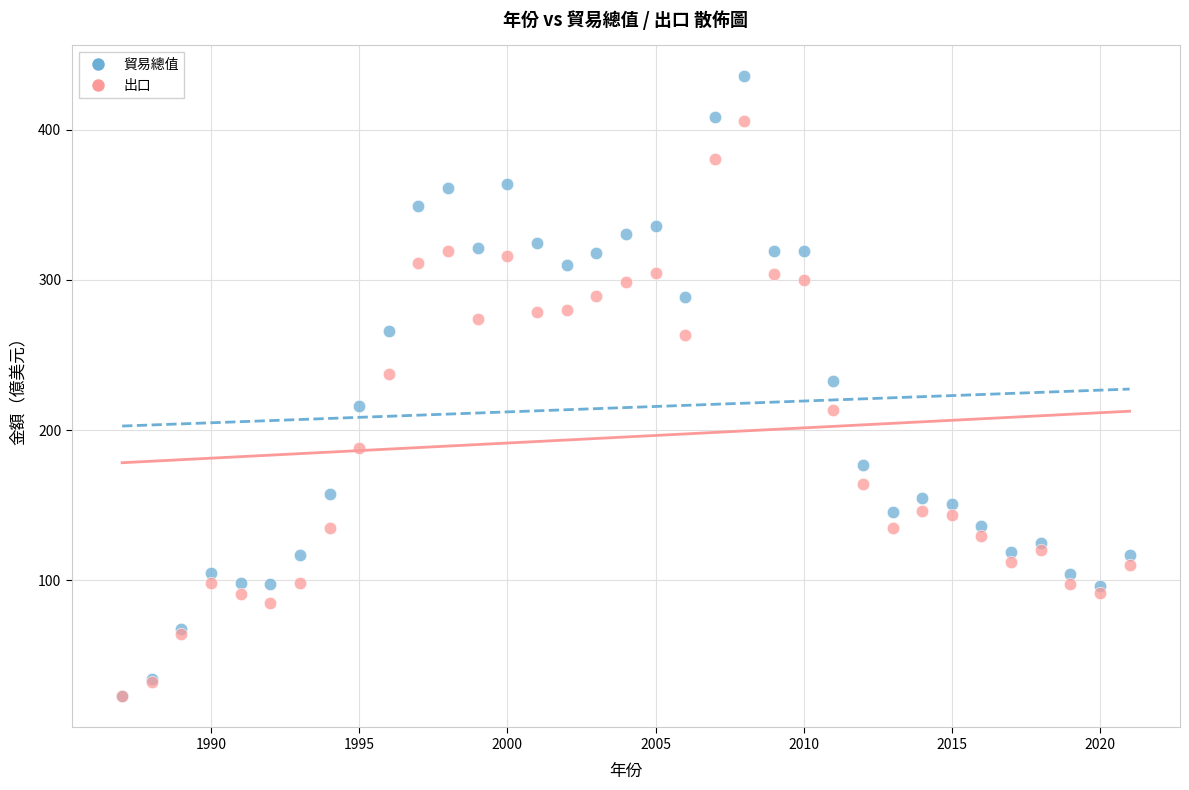

Which series contains the highest Y value?

貿易總值